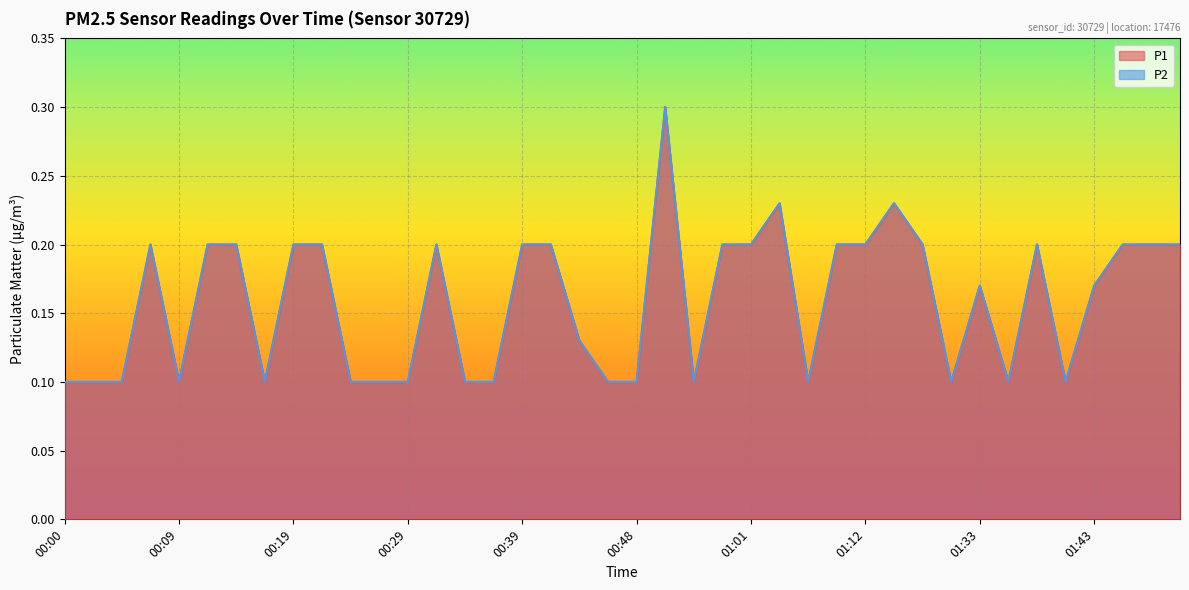

What is the average value of the P1 series?

0.2